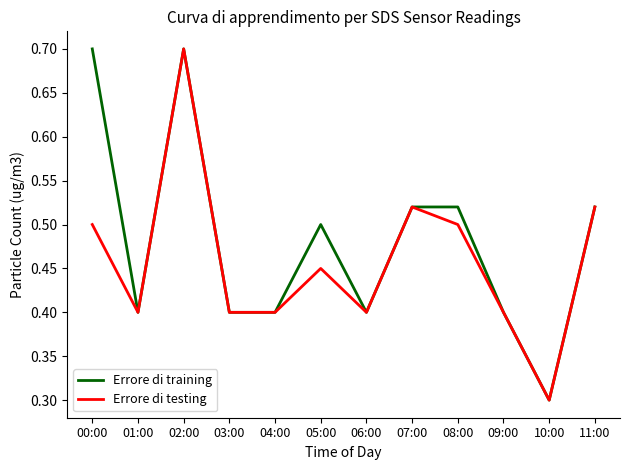

Between 01:00 and 05:00, which series saw the biggest shift?

Errore di training